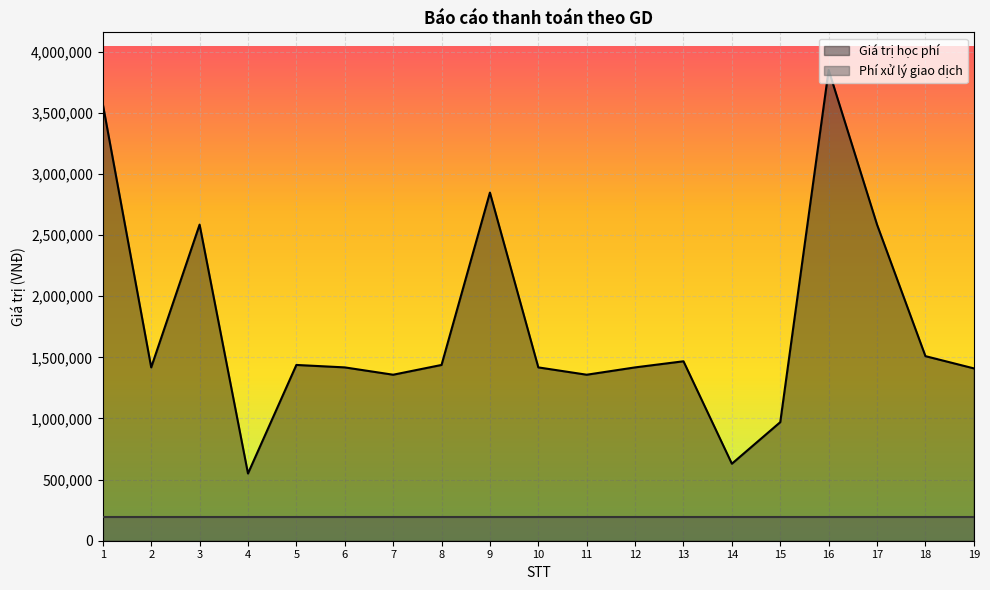

What is the smallest value displayed?

192550